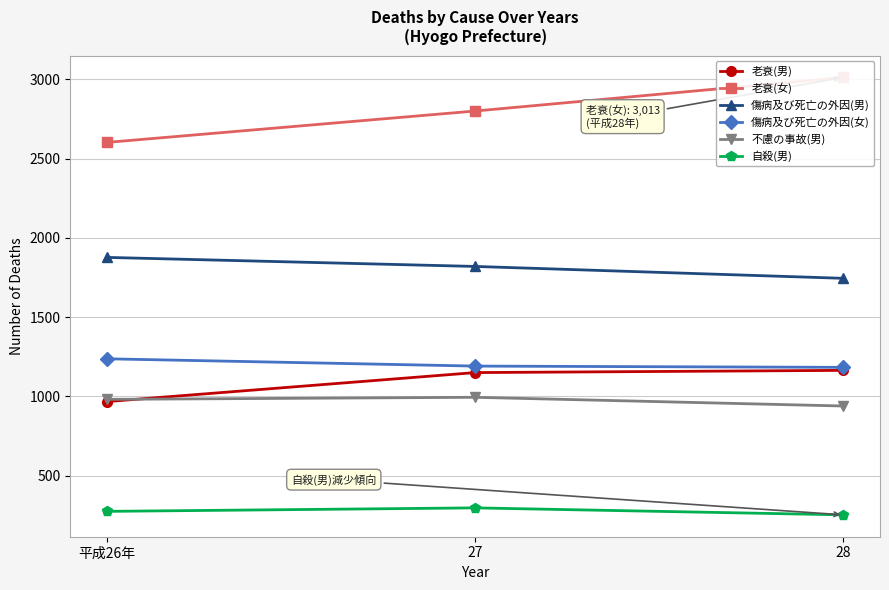

Reading left to right, list all the values displayed in this chart.

老衰(男): 967	1150	1164
老衰(女): 2603	2801	3013
傷病及び死亡の外因(男): 1877	1820	1745
傷病及び死亡の外因(女): 1237	1191	1183
不慮の事故(男): 981	994	939
自殺(男): 274	296	252